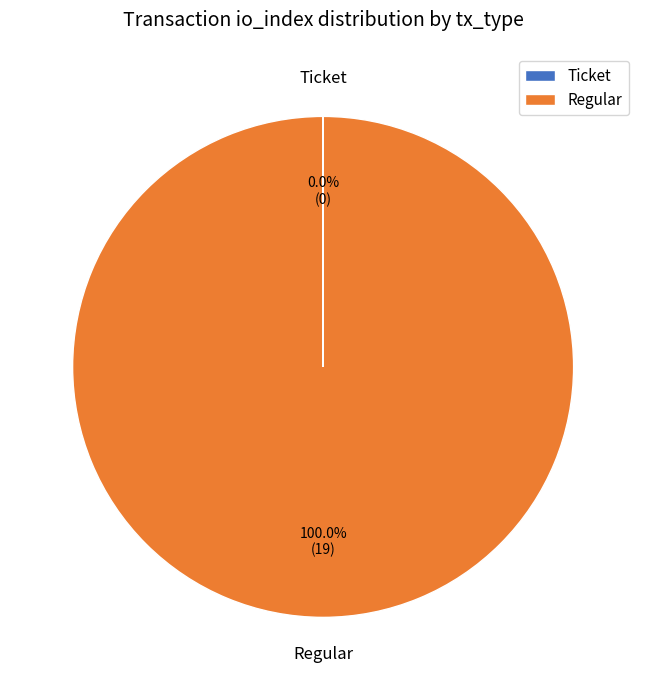

Is there a majority slice in this chart?

Yes